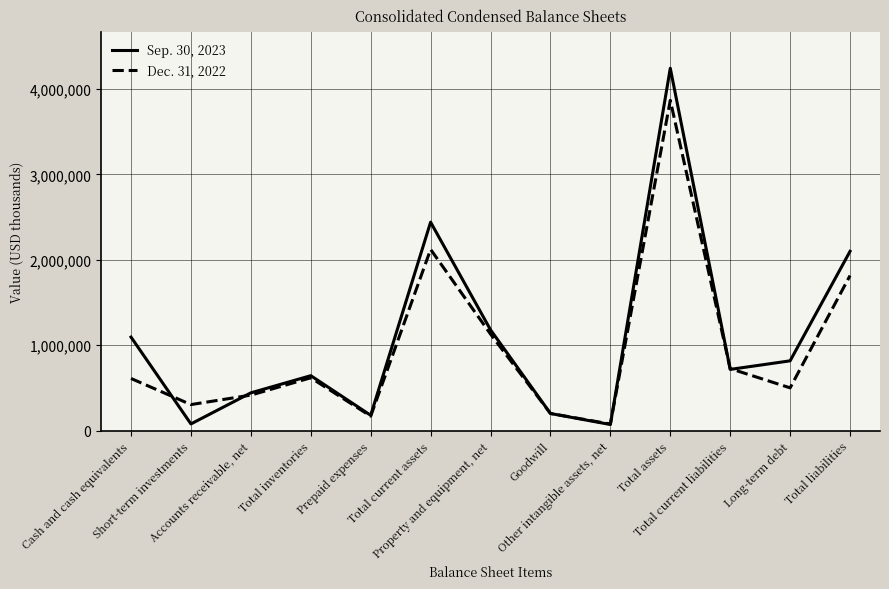

What is the maximum value shown in the chart?

4241207